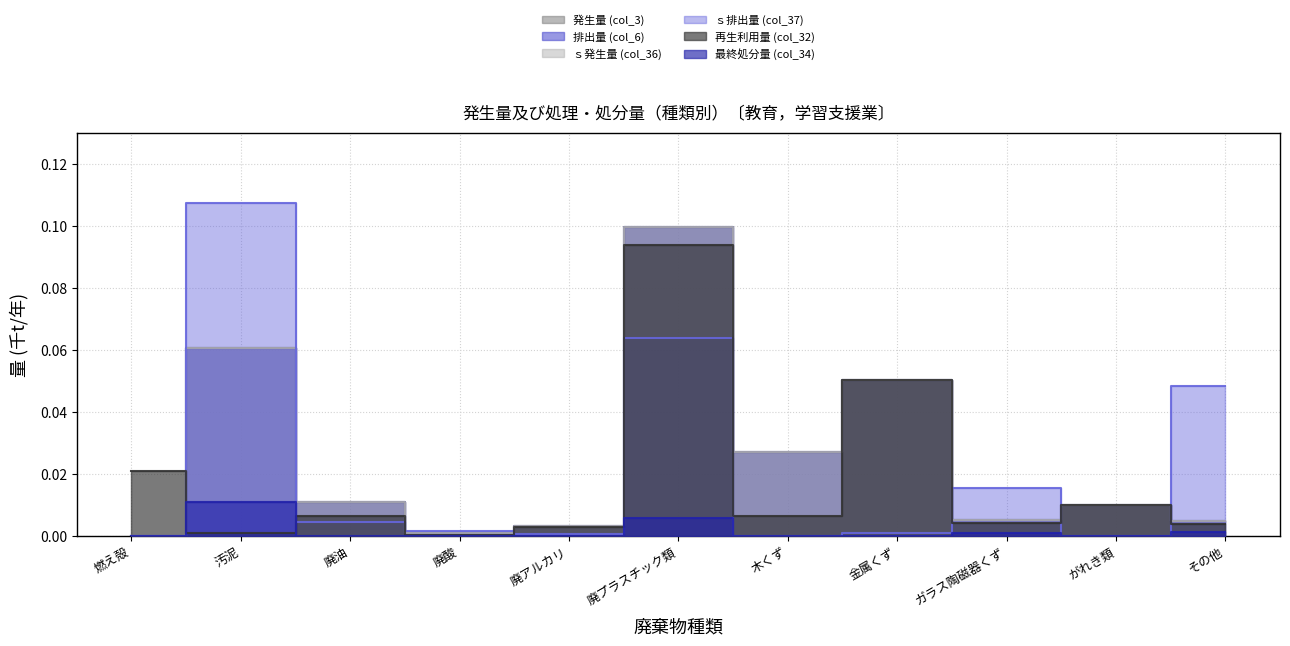

After their last crossing, which series has the higher values: ｓ排出量 (col_37) or 発生量 (col_3)?

ｓ排出量 (col_37)